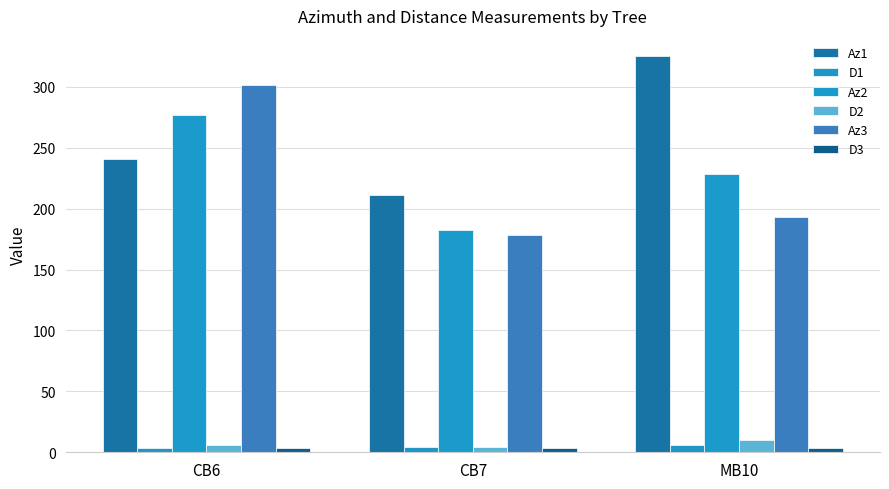

Between CB7 and MB10, which series saw the biggest shift?

Az1